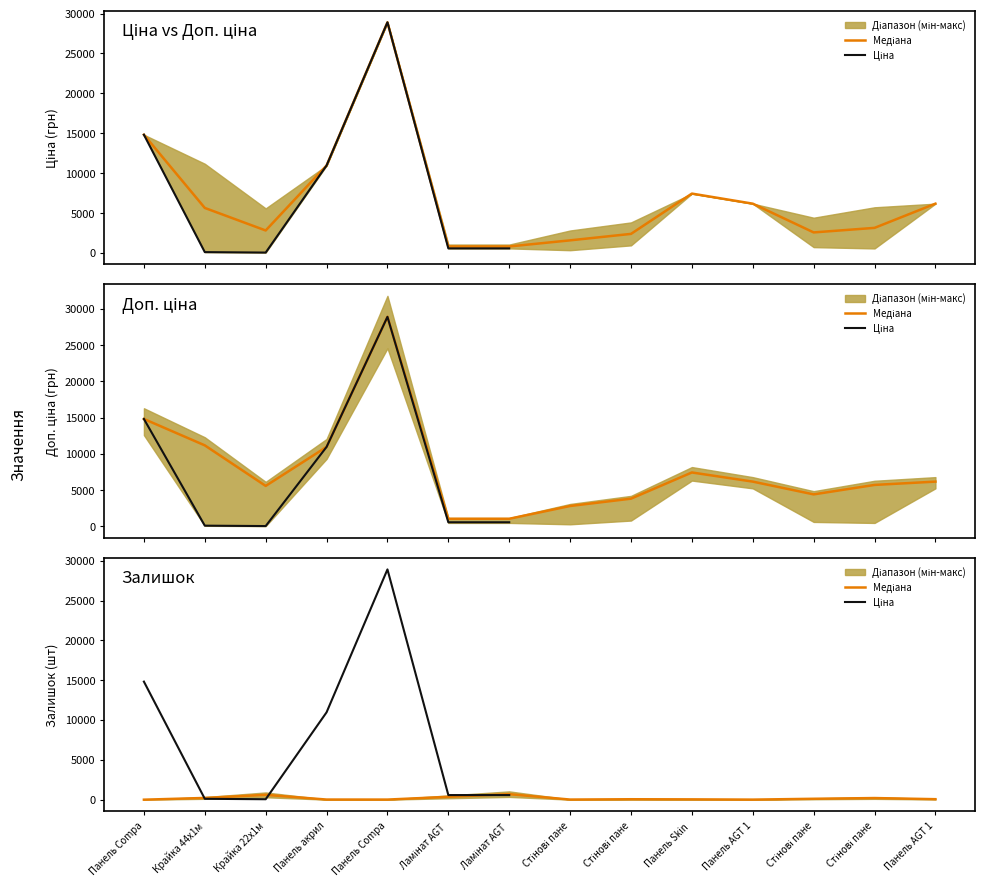

True or false: Залишок and Ціна intersect in this chart.

False